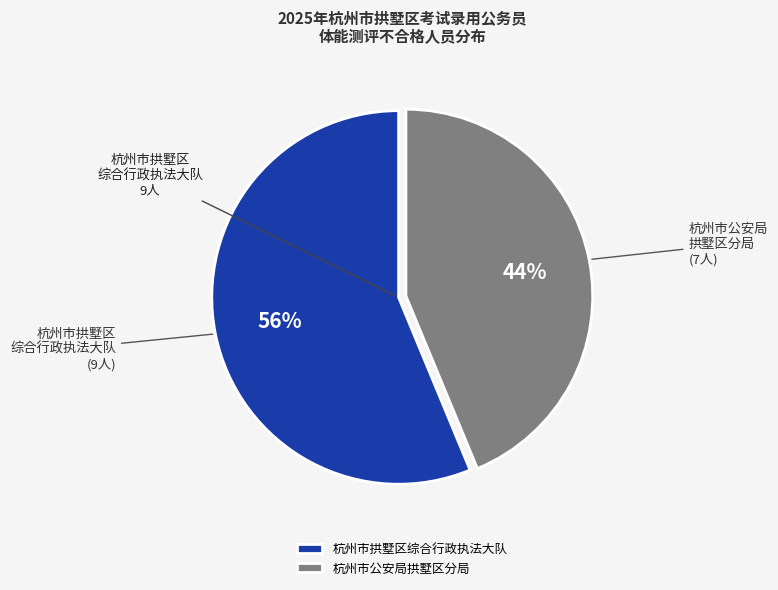

Do 杭州市公安局拱墅区分局 and 杭州市拱墅区综合行政执法大队 together represent more than half of the pie?

Yes